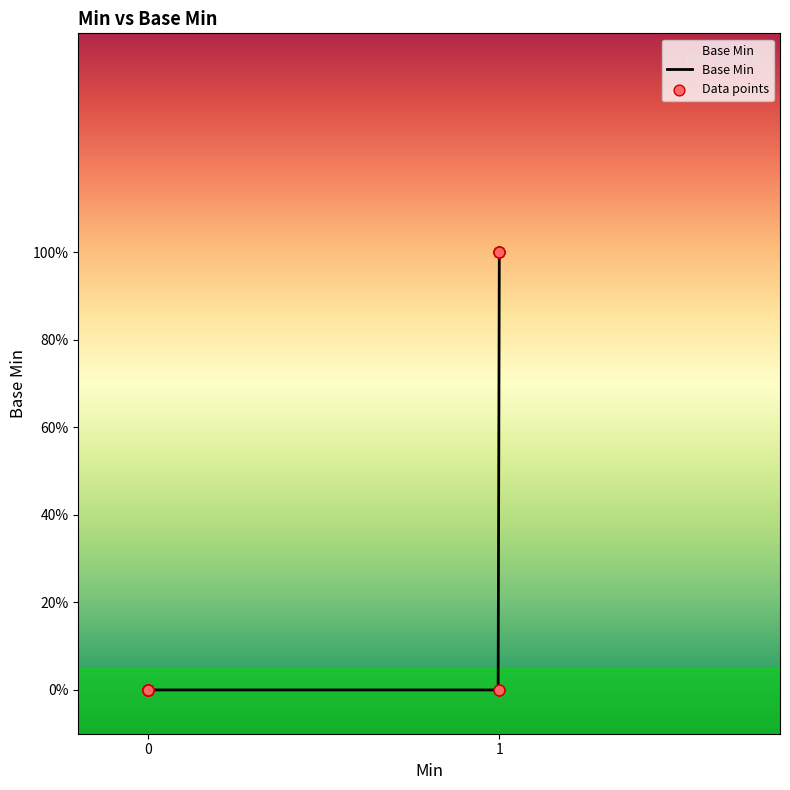

What is the change in value from 0 to 1?

+1